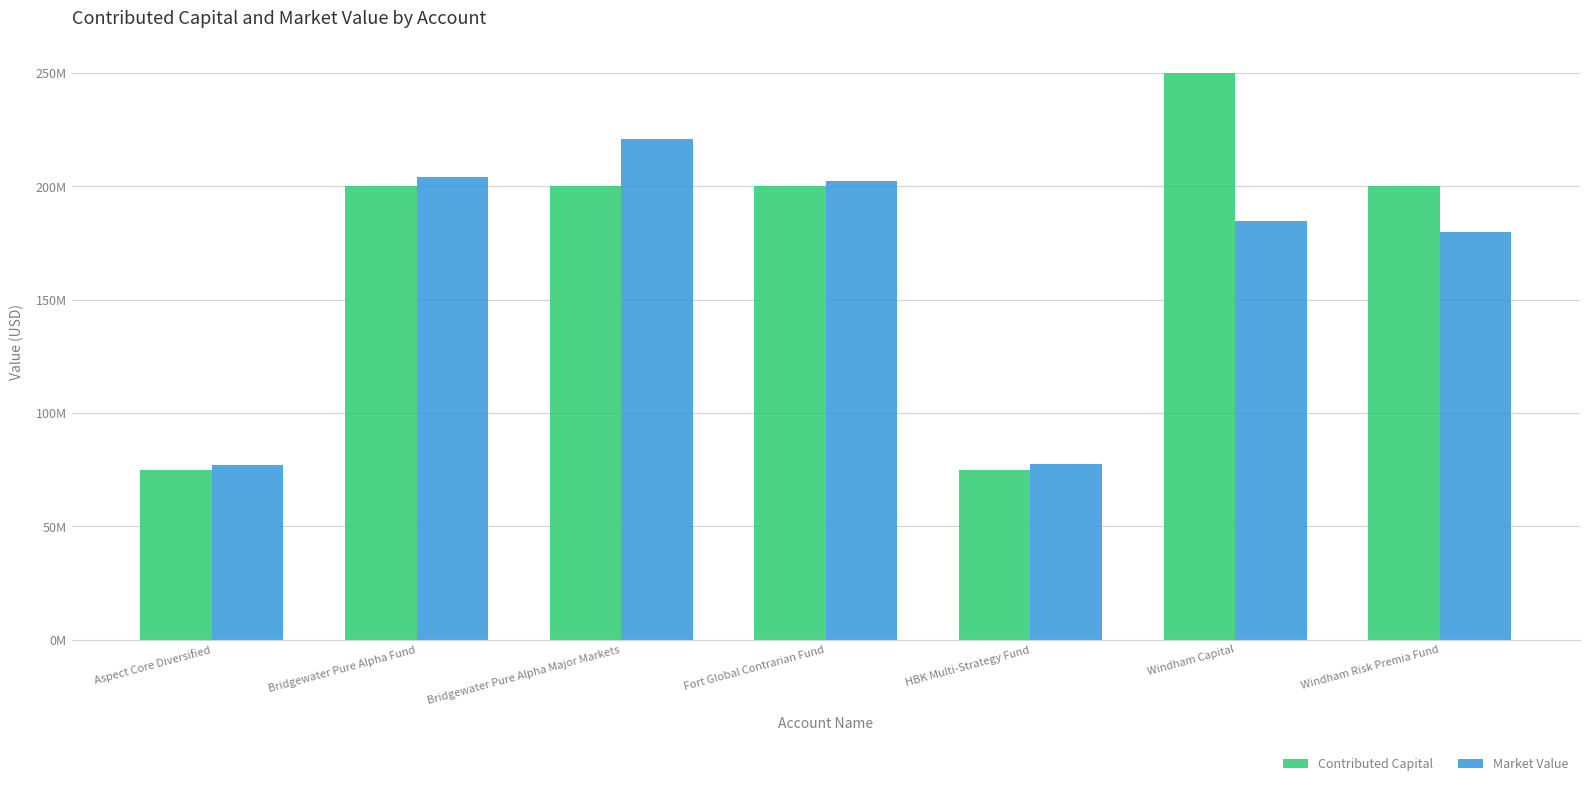

Reading left to right, list all the values displayed in this chart.

Contributed Capital: 75000000.0	200000000.0	200000000.0	200000000.0	75000000.0	250000000.0	200000000.0
Market Value: 77257575.0	204314967.0	220650747.8	202415574.4	77665881.0	184831779.7	179779047.0